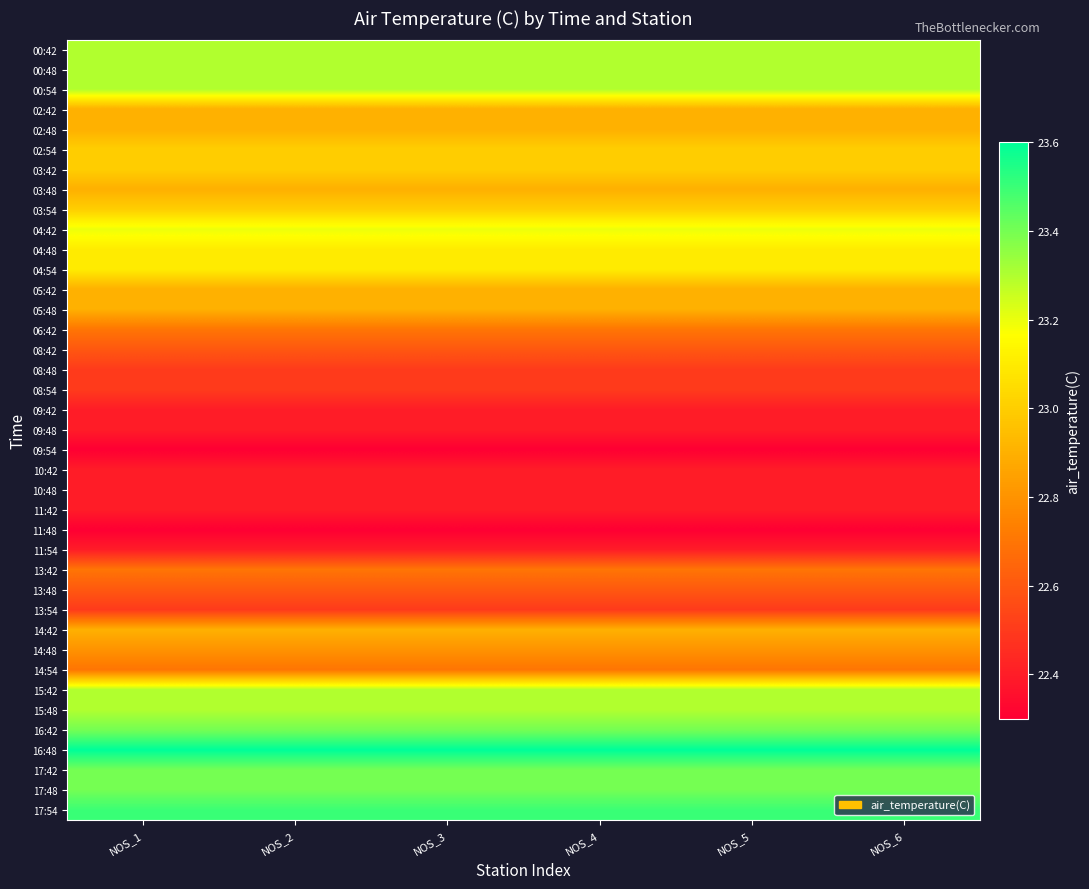

At NOS_3, list the series in order from smallest to largest.

09:54, 11:48, 09:42, 09:48, 10:42, 10:48, 11:42, 11:54, 08:48, 08:54, 13:54, 08:42, 13:48, 06:42, 13:42, 14:54, 14:48, 02:42, 02:48, 03:48, 05:42, 05:48, 14:42, 02:54, 03:42, 03:54, 04:48, 04:54, 04:42, 00:42, 00:48, 00:54, 15:42, 15:48, 16:42, 17:42, 17:48, 17:54, 16:48